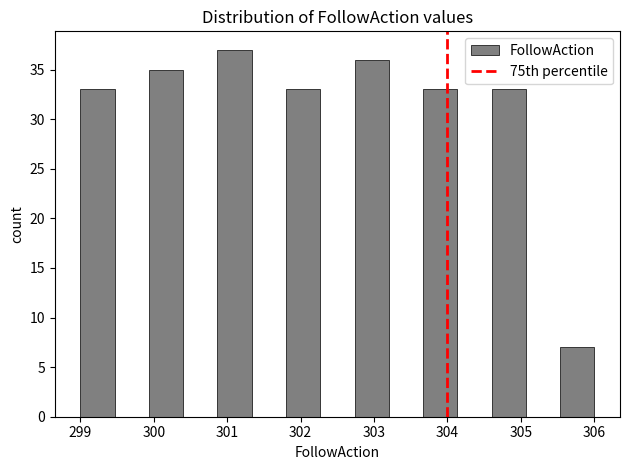

Reading left to right, list every bar in this chart as the range it spans on the x-axis followed by its height. Neither the bar edges nor the heights are printed on the chart, so give them approximately, as read against the axes.

299.0 to 299.5: 33
299.5 to 299.9: 0
299.9 to 300.4: 35
300.4 to 300.9: 0
300.9 to 301.3: 37
301.3 to 301.8: 0
301.8 to 302.3: 33
302.3 to 302.7: 0
302.7 to 303.2: 36
303.2 to 303.7: 0
303.7 to 304.1: 33
304.1 to 304.6: 0
304.6 to 305.1: 33
305.1 to 305.5: 0
305.5 to 306.0: 7